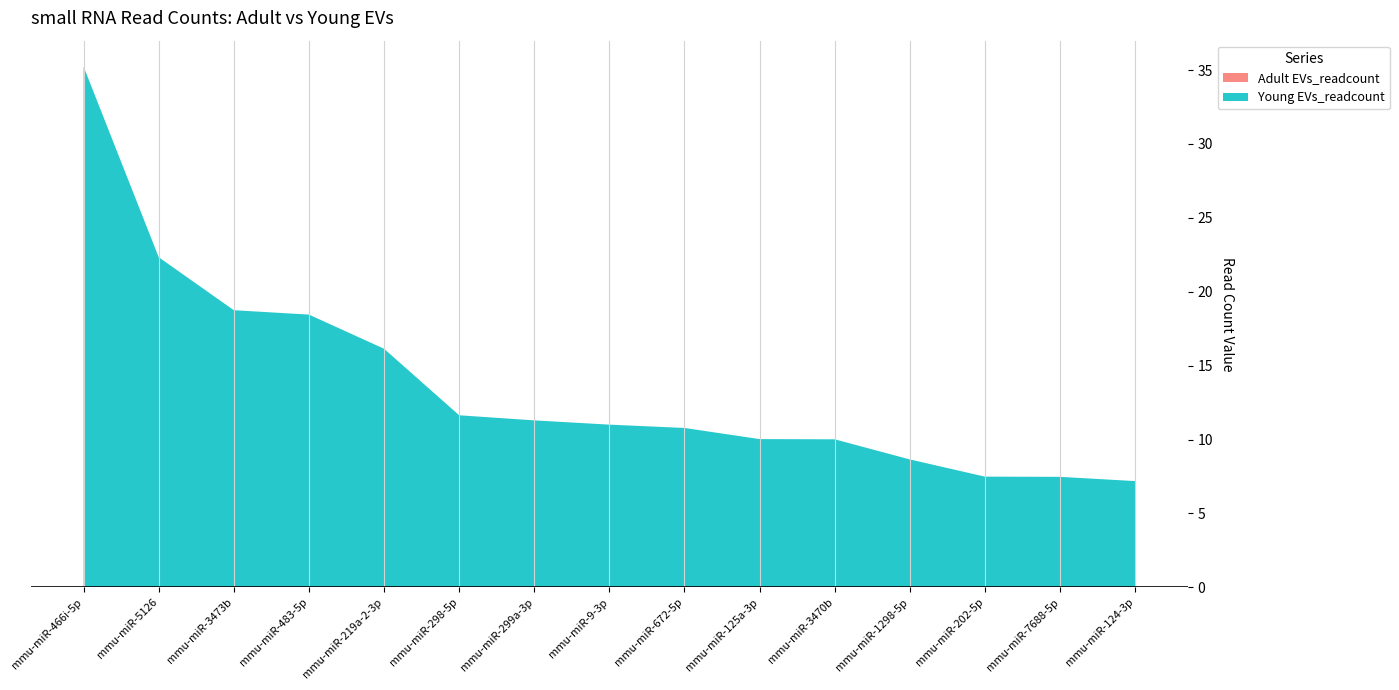

Reading left to right, list all the values displayed in this chart.

Adult EVs_readcount: mmu-miR-466i-5p=0.0	mmu-miR-5126=0.0	mmu-miR-3473b=0.0	mmu-miR-483-5p=0.0	mmu-miR-219a-2-3p=0.0	mmu-miR-298-5p=0.0	mmu-miR-299a-3p=0.0	mmu-miR-9-3p=0.0	mmu-miR-672-5p=0.0	mmu-miR-125a-3p=0.0	mmu-miR-3470b=0.0	mmu-miR-1298-5p=0.0	mmu-miR-202-5p=0.0	mmu-miR-7688-5p=0.0	mmu-miR-124-3p=0.0
Young EVs_readcount: mmu-miR-466i-5p=35.2	mmu-miR-5126=22.3	mmu-miR-3473b=18.8	mmu-miR-483-5p=18.5	mmu-miR-219a-2-3p=16.1	mmu-miR-298-5p=11.6	mmu-miR-299a-3p=11.3	mmu-miR-9-3p=11.0	mmu-miR-672-5p=10.8	mmu-miR-125a-3p=10.0	mmu-miR-3470b=10.0	mmu-miR-1298-5p=8.7	mmu-miR-202-5p=7.5	mmu-miR-7688-5p=7.5	mmu-miR-124-3p=7.2